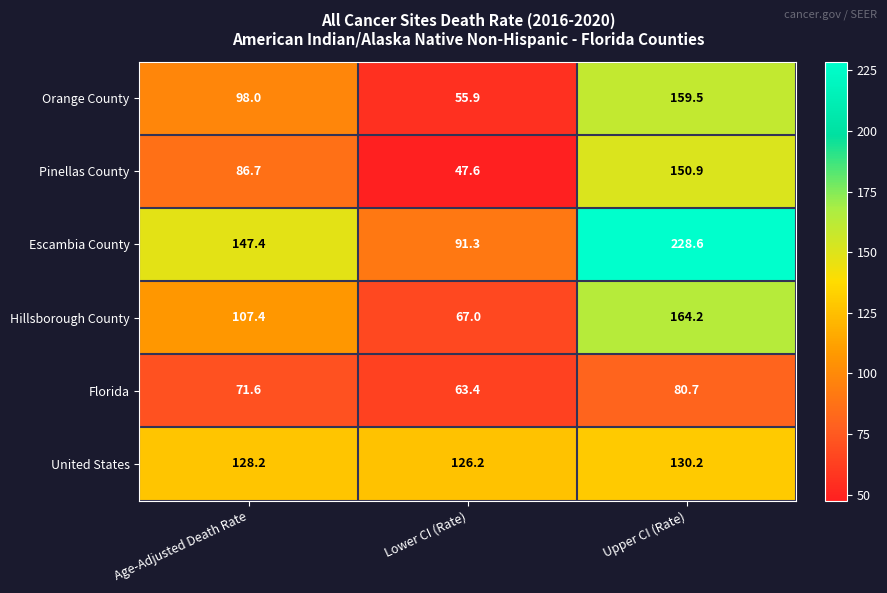

What is the total value across all series at Upper CI (Rate)?

914.1